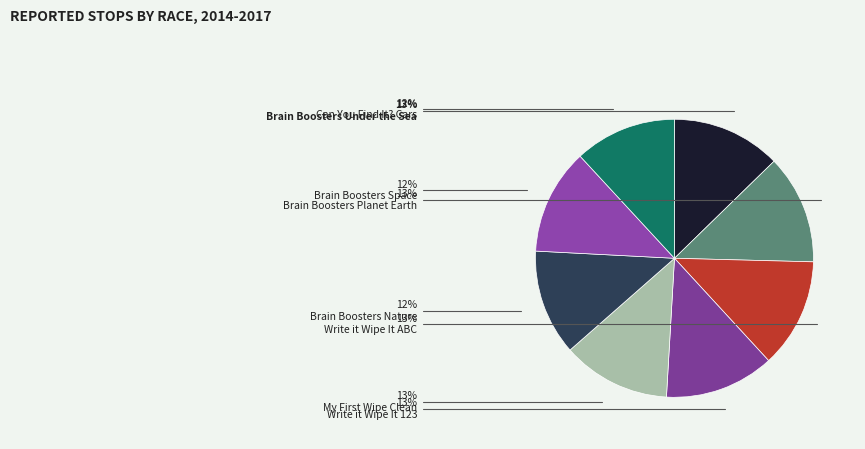

How many segments does this pie chart have?

8